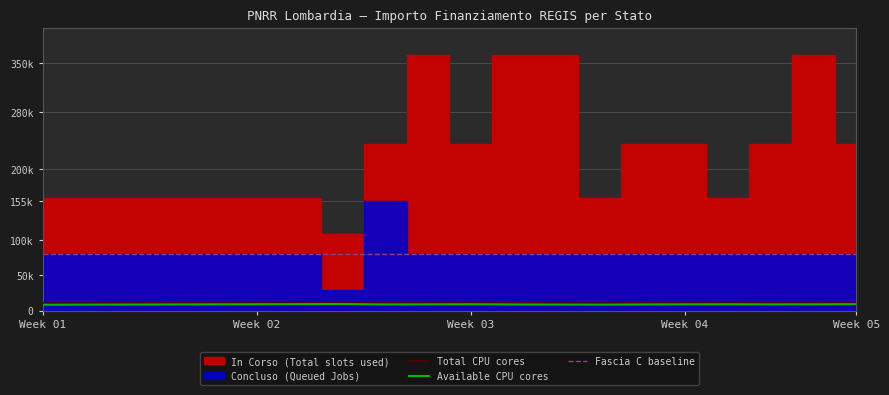

How many interior local peaks does the Available CPU cores series have?

3